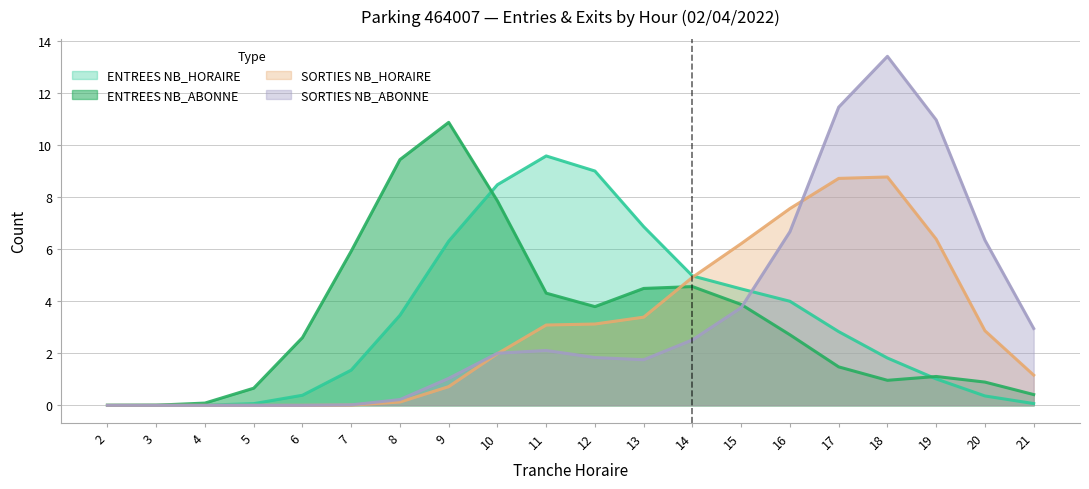

Does the chart have visible grid lines?

Yes